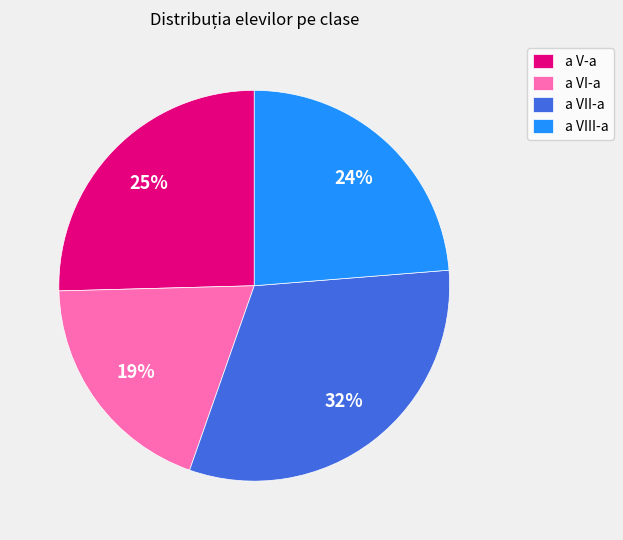

Is it true that a VI-a is 13% of the pie?

False